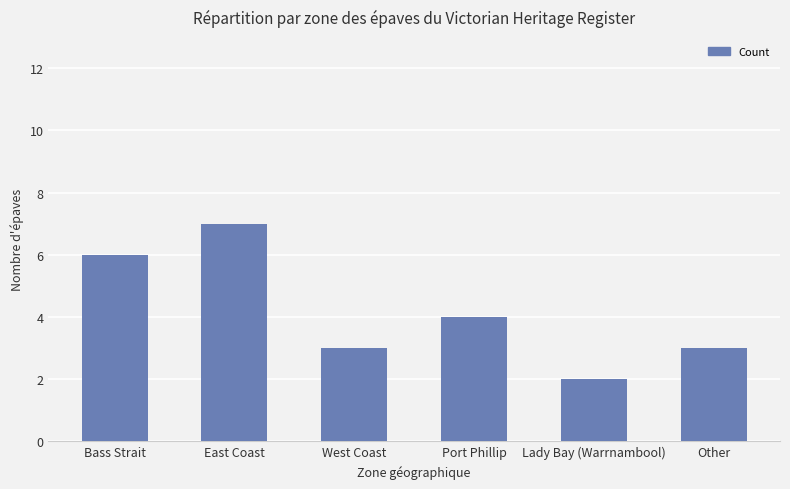

Is it true that the value at Lady Bay (Warrnambool) is 2?

True